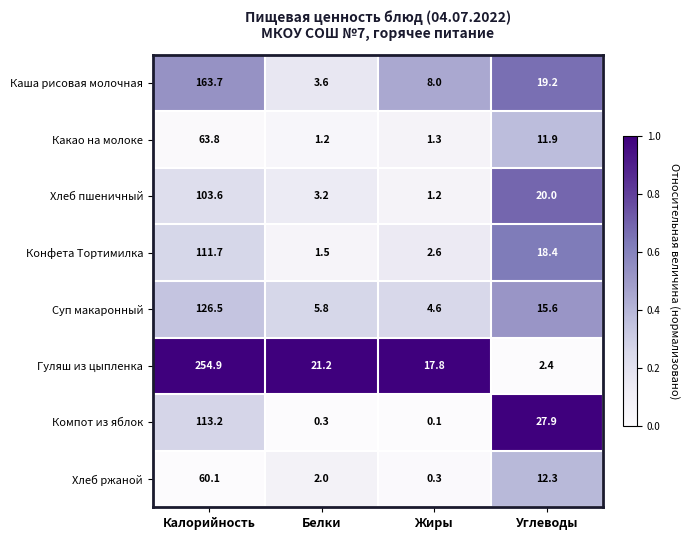

Rank the categories by Каша рисовая молочная value from highest to lowest.

Калорийность, Углеводы, Жиры, Белки